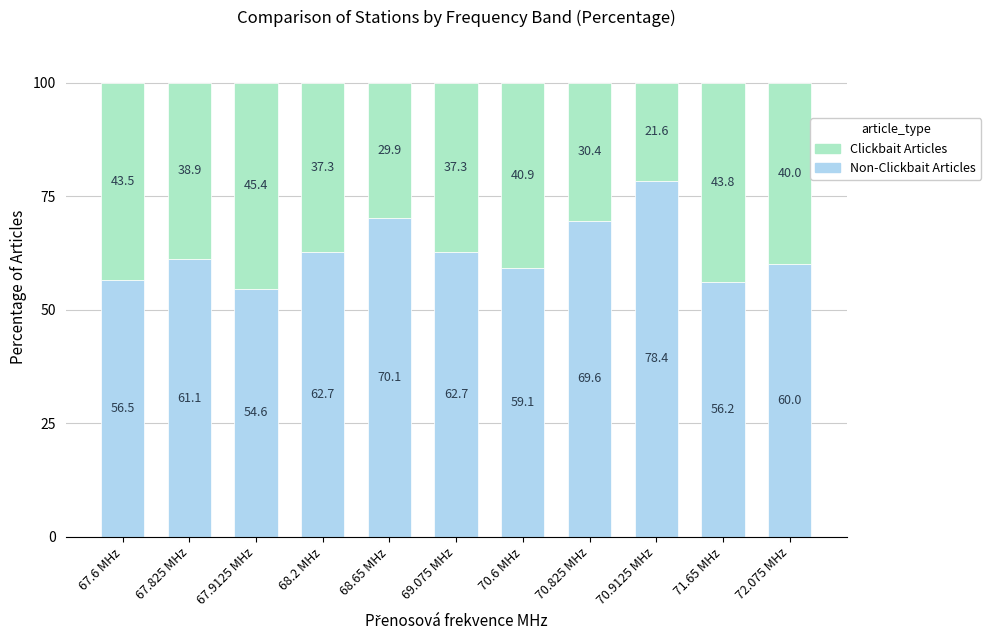

What is the total value across all series at 71.65 MHz?

100.0